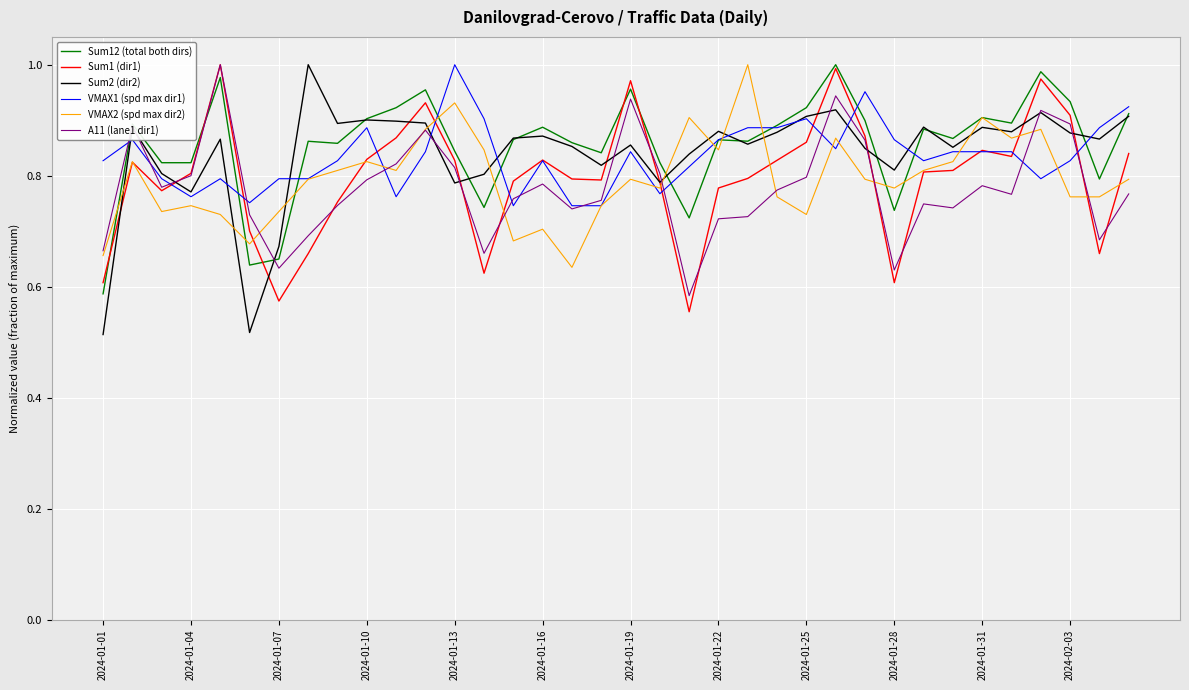

At how many categories does at least one series exceed 0?

36